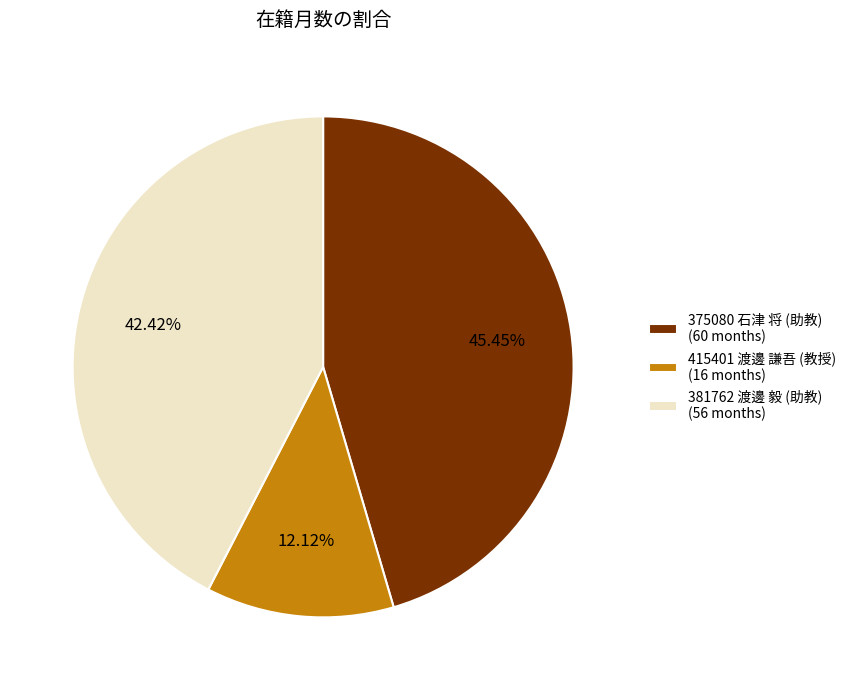

Is there a majority slice in this chart?

No